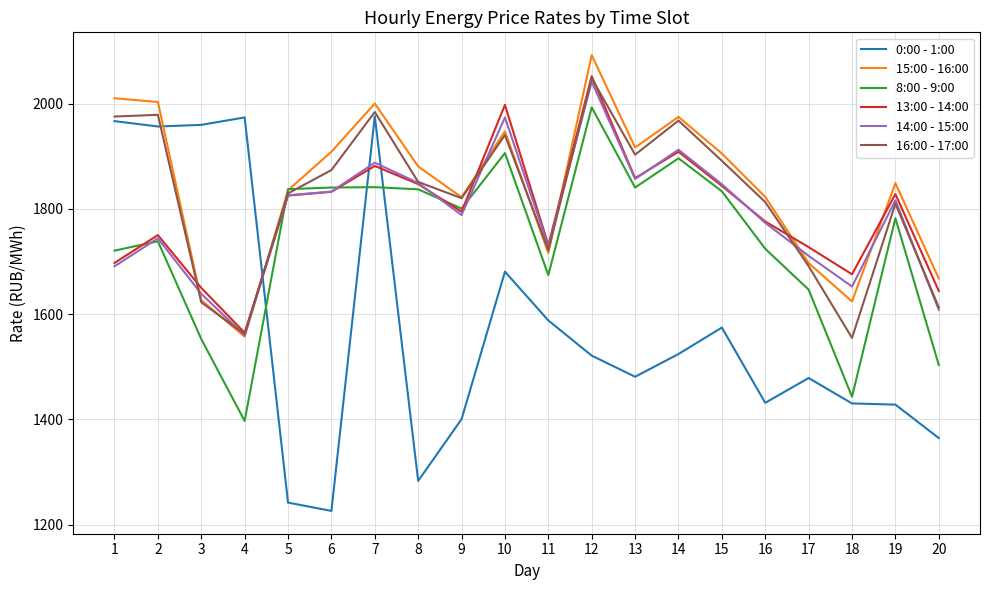

After their last crossing, which series has the higher values: 8:00 - 9:00 or 0:00 - 1:00?

8:00 - 9:00